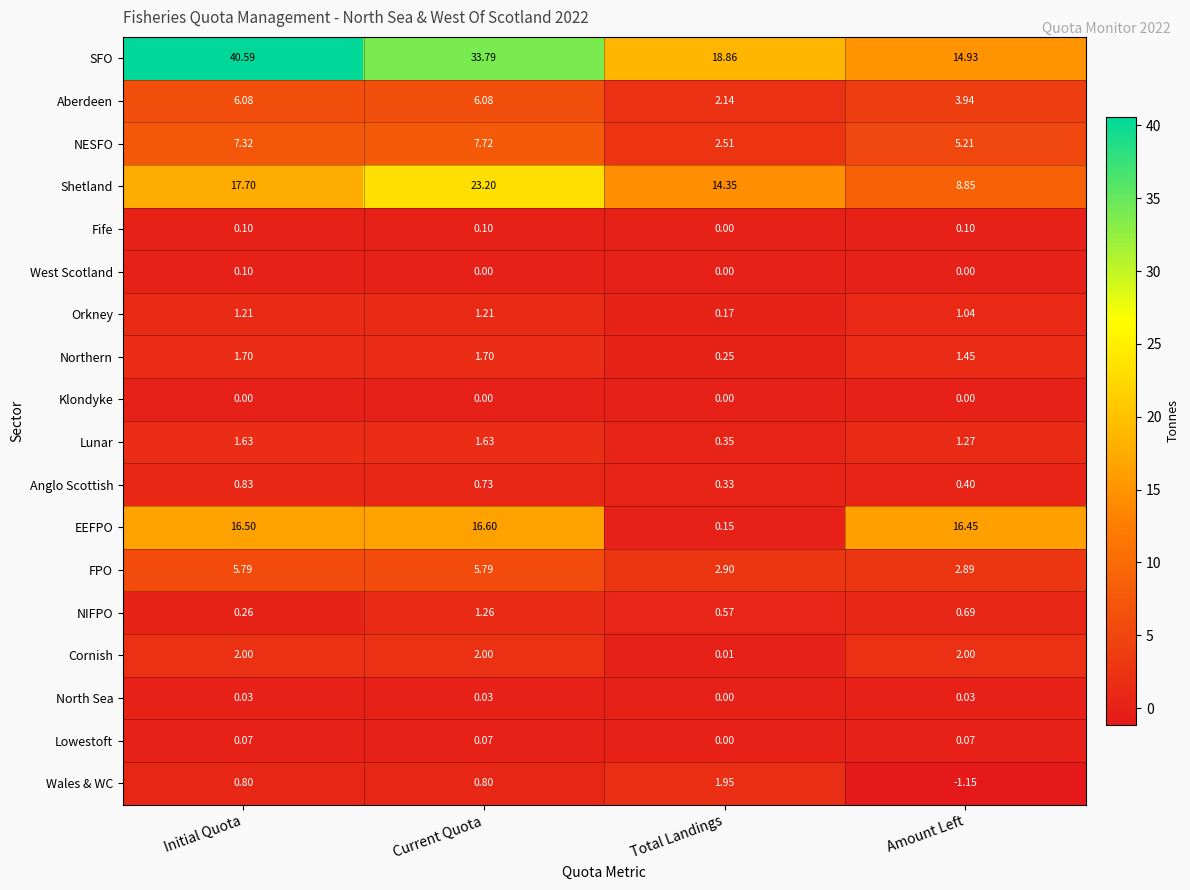

Where is Cornish nearest to the value 1?

Total Landings